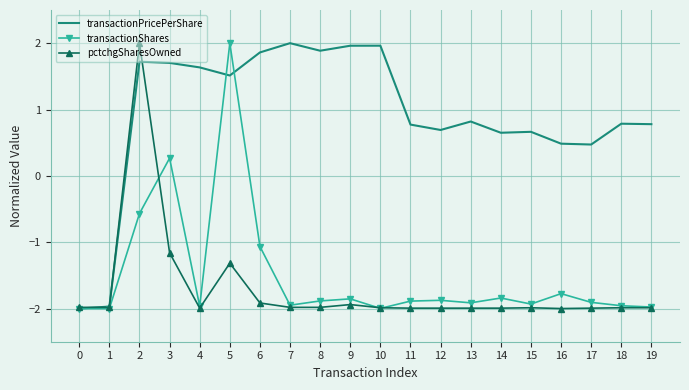

True or false: pctchgSharesOwned and transactionPricePerShare intersect in this chart.

True